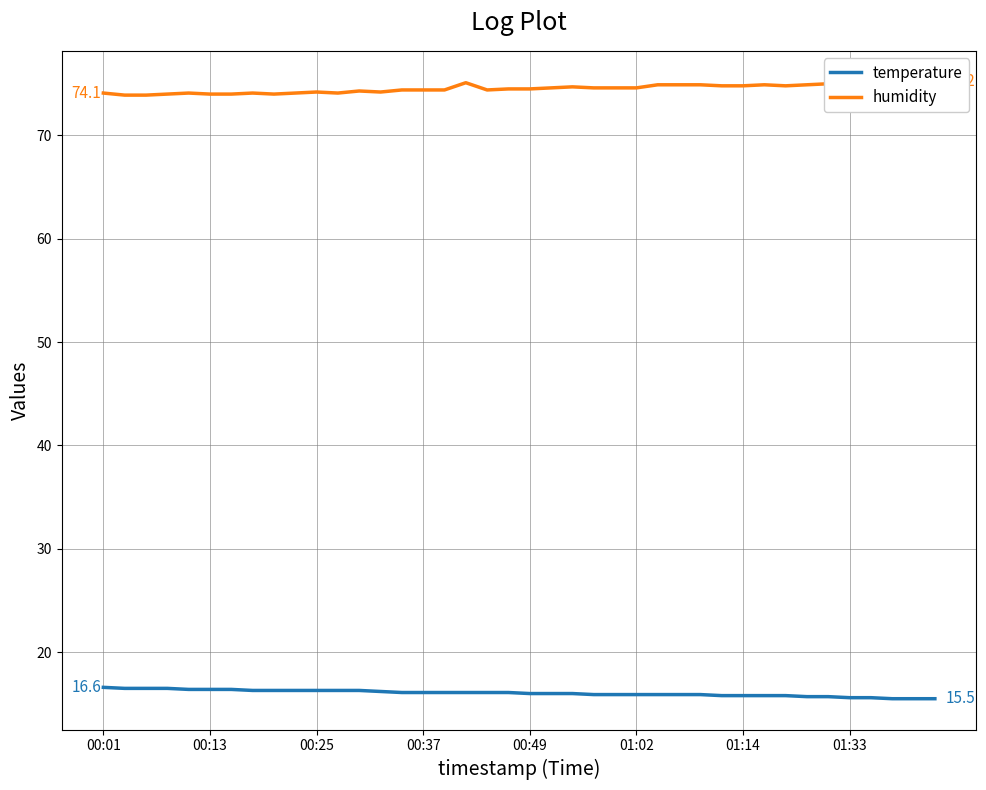

What is the maximum value for temperature?

16.6